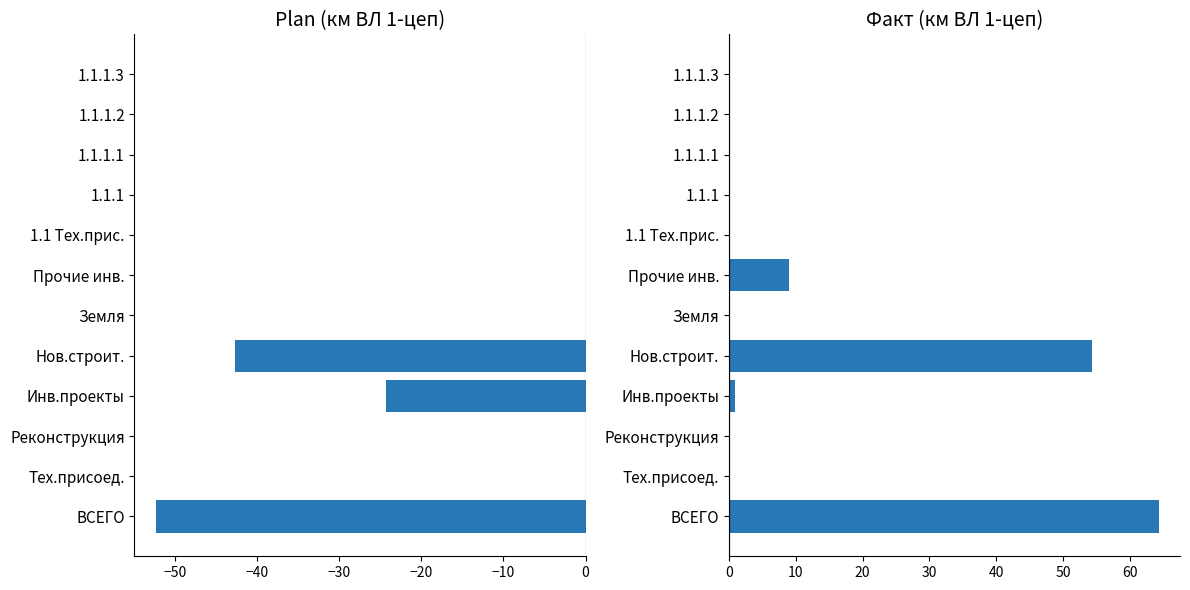

Rank the series at 1.1 Тех.прис. from lowest to highest value.

Plan km VL 1-circuit, Fact km VL 1-circuit